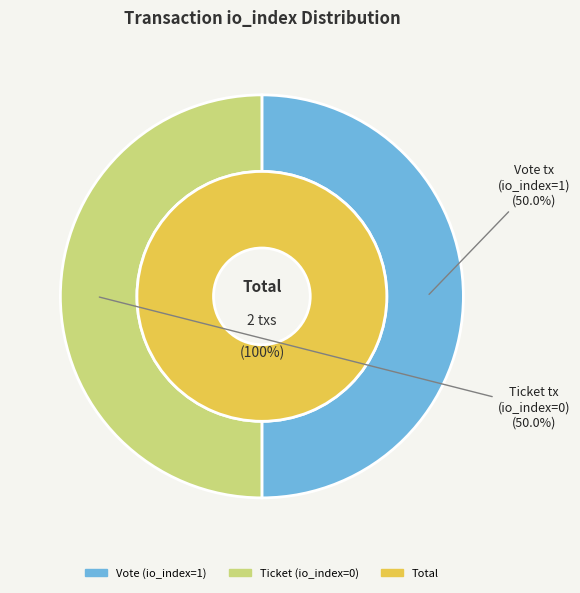

Count the number of slices in the pie.

2